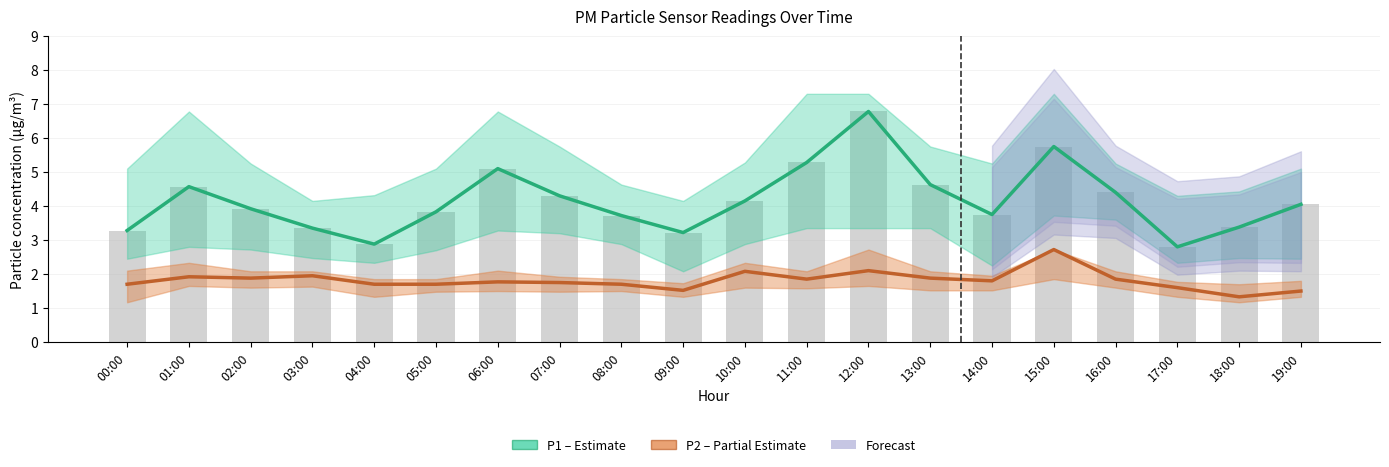

Is the value of P1 (PM10) at 16:00 greater than the value of P2 (PM2.5) at 08:00?

Yes